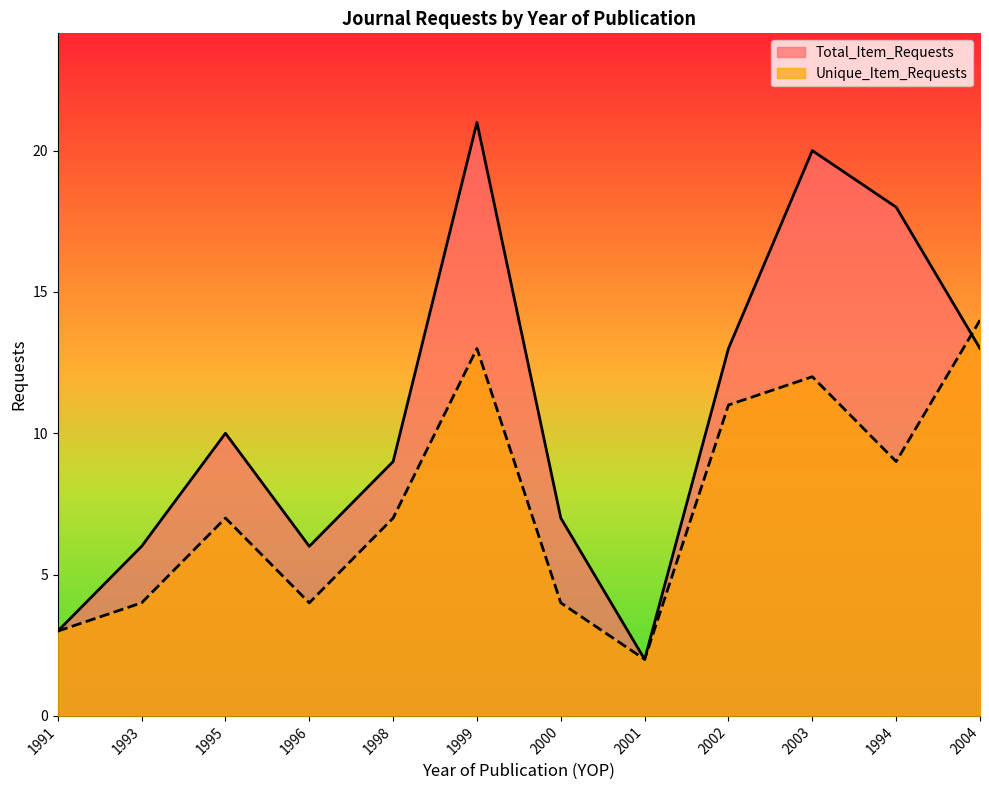

Reading left to right, extract all data points from this chart.

Total_Item_Requests: 3	6	10	6	9	21	7	2	13	20	18	13
Unique_Item_Requests: 3	4	7	4	7	13	4	2	11	12	9	14